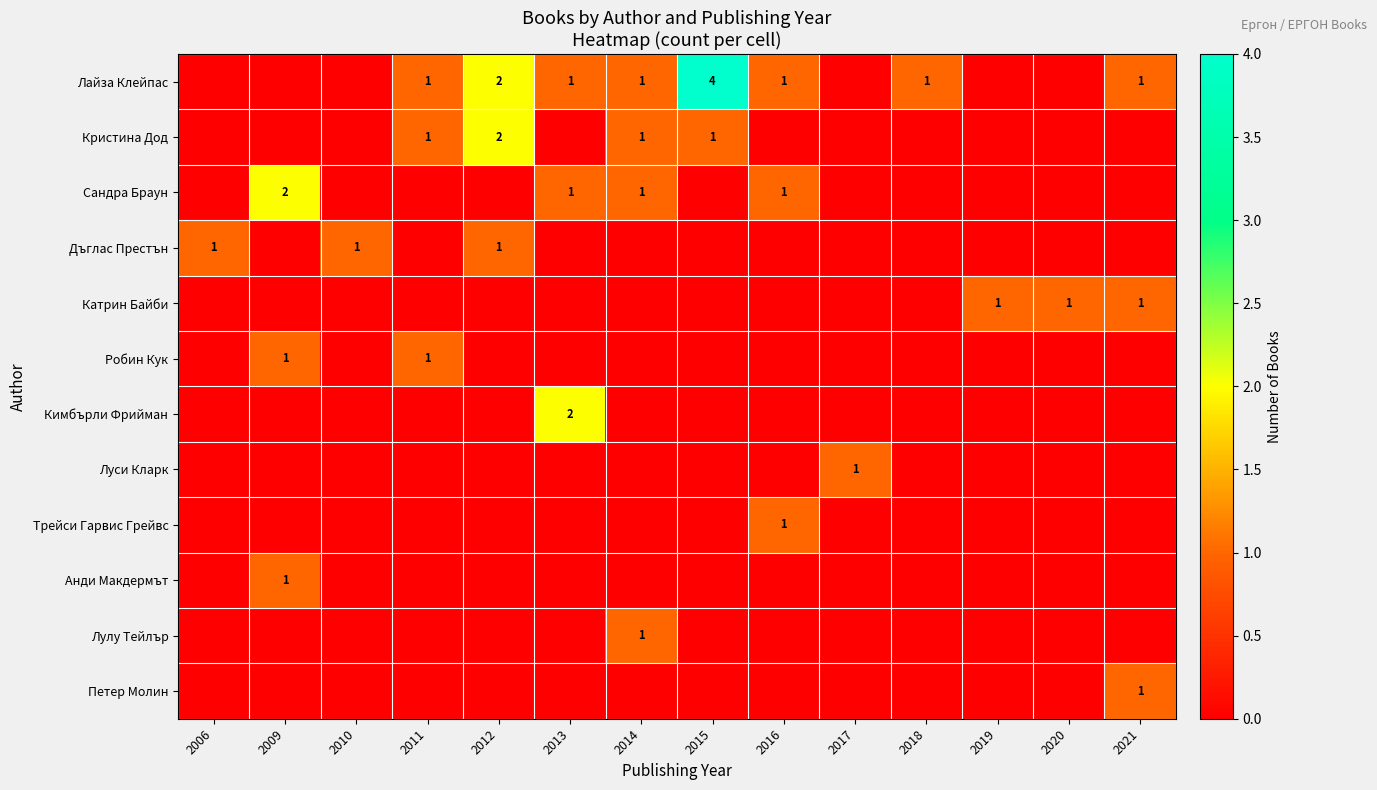

The value of Луси Кларк at 2011 is 0. True or false?

True